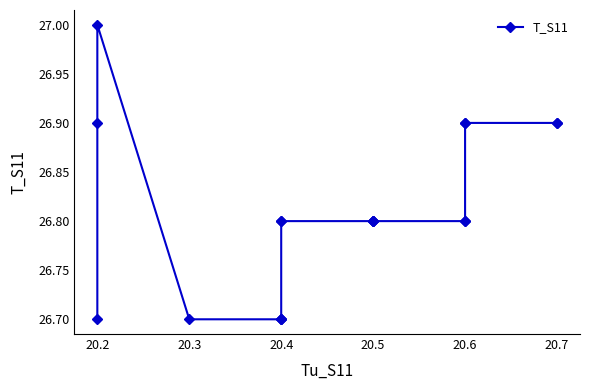

What is the average value?

26.8